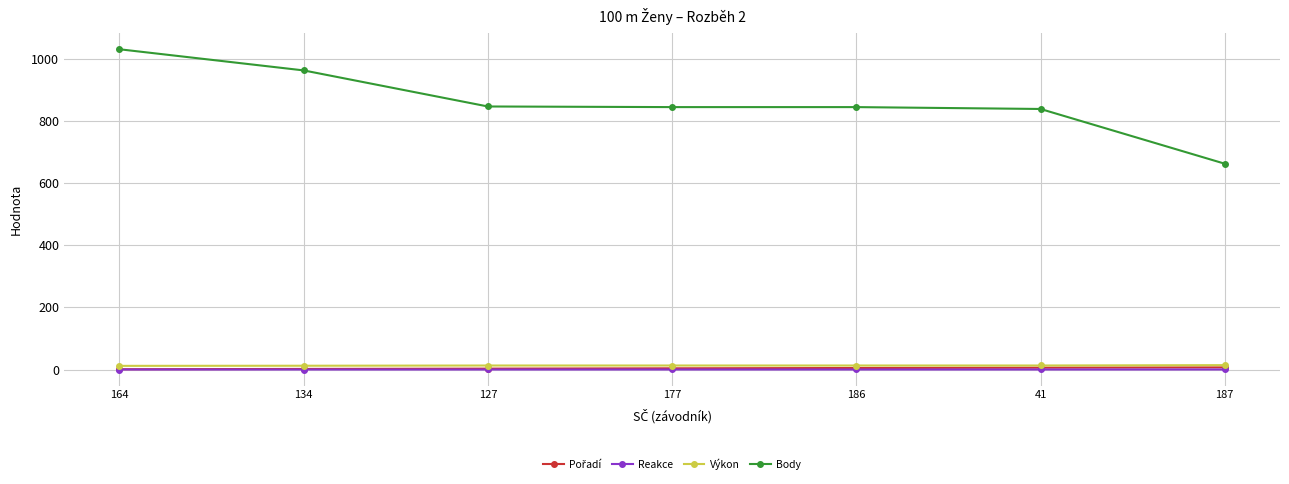

What is the spread (max minus min) of values at 177?

843.8